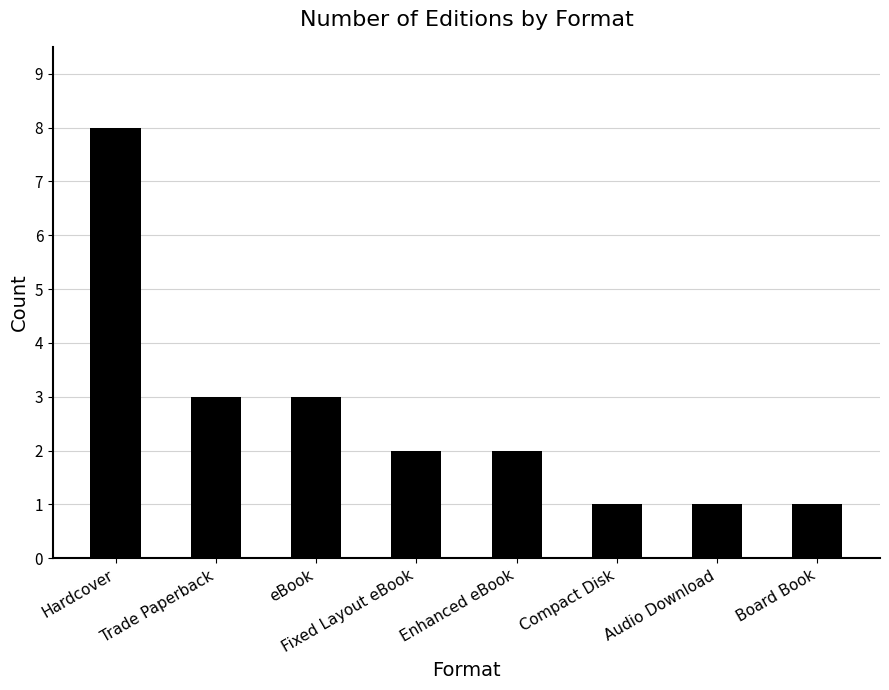

Reading left to right, what are all the values shown in this chart?

8	3	3	2	2	1	1	1